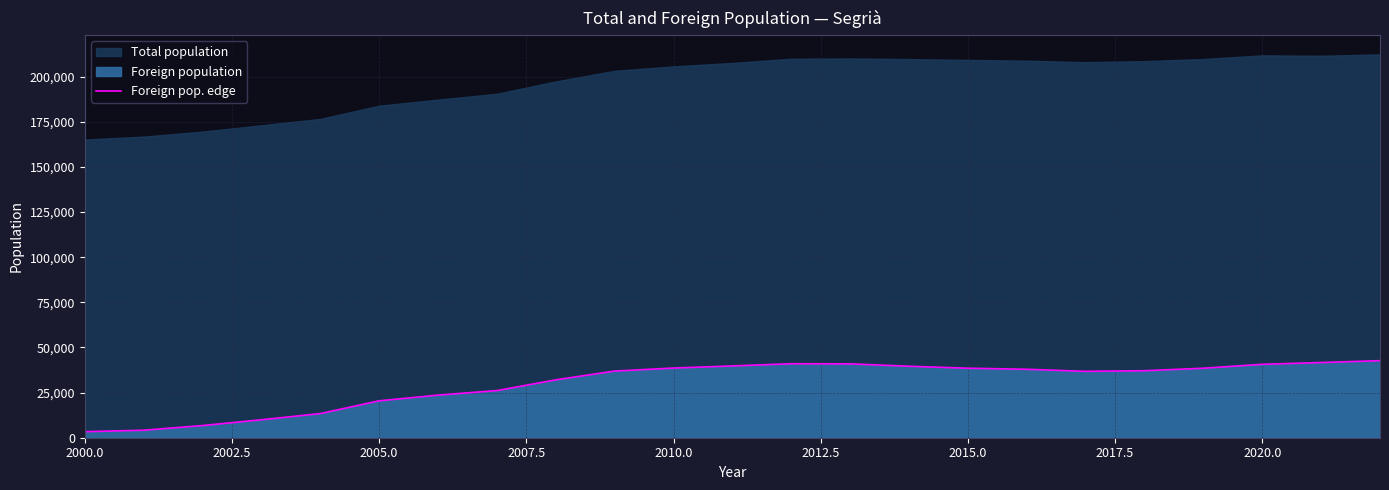

What is the maximum value for Foreign pop. edge?

42689